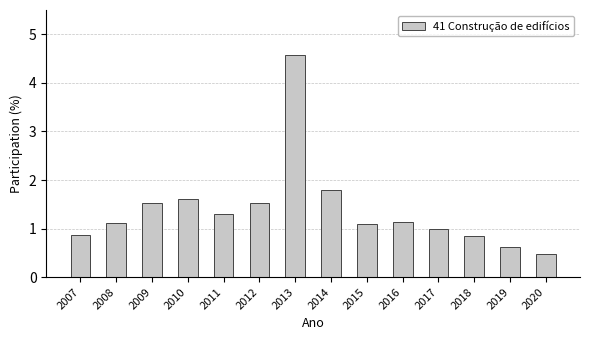

Are the bars horizontal?

No